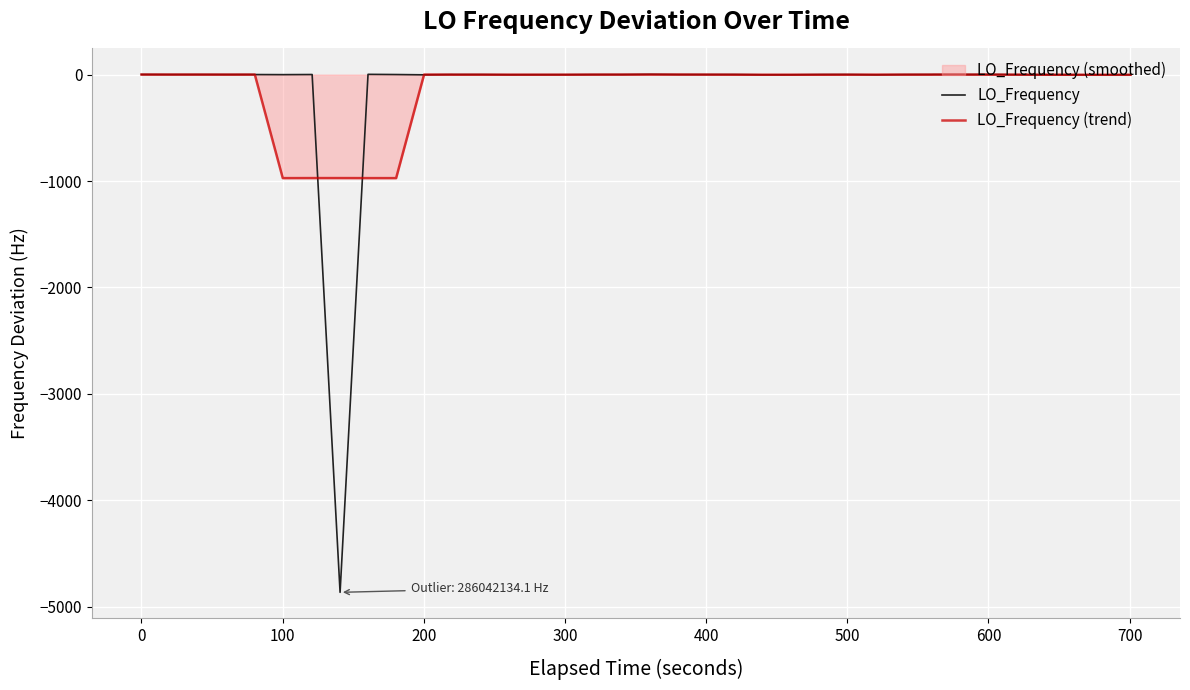

True or false: LO_Frequency (trend) has more than 2 interior local peaks.

True